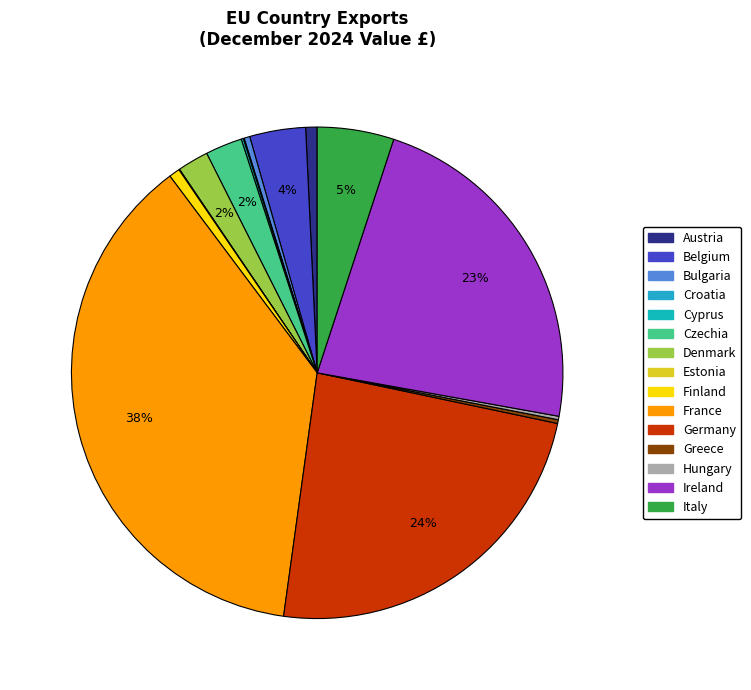

Between Bulgaria and Greece, which is larger?

Bulgaria